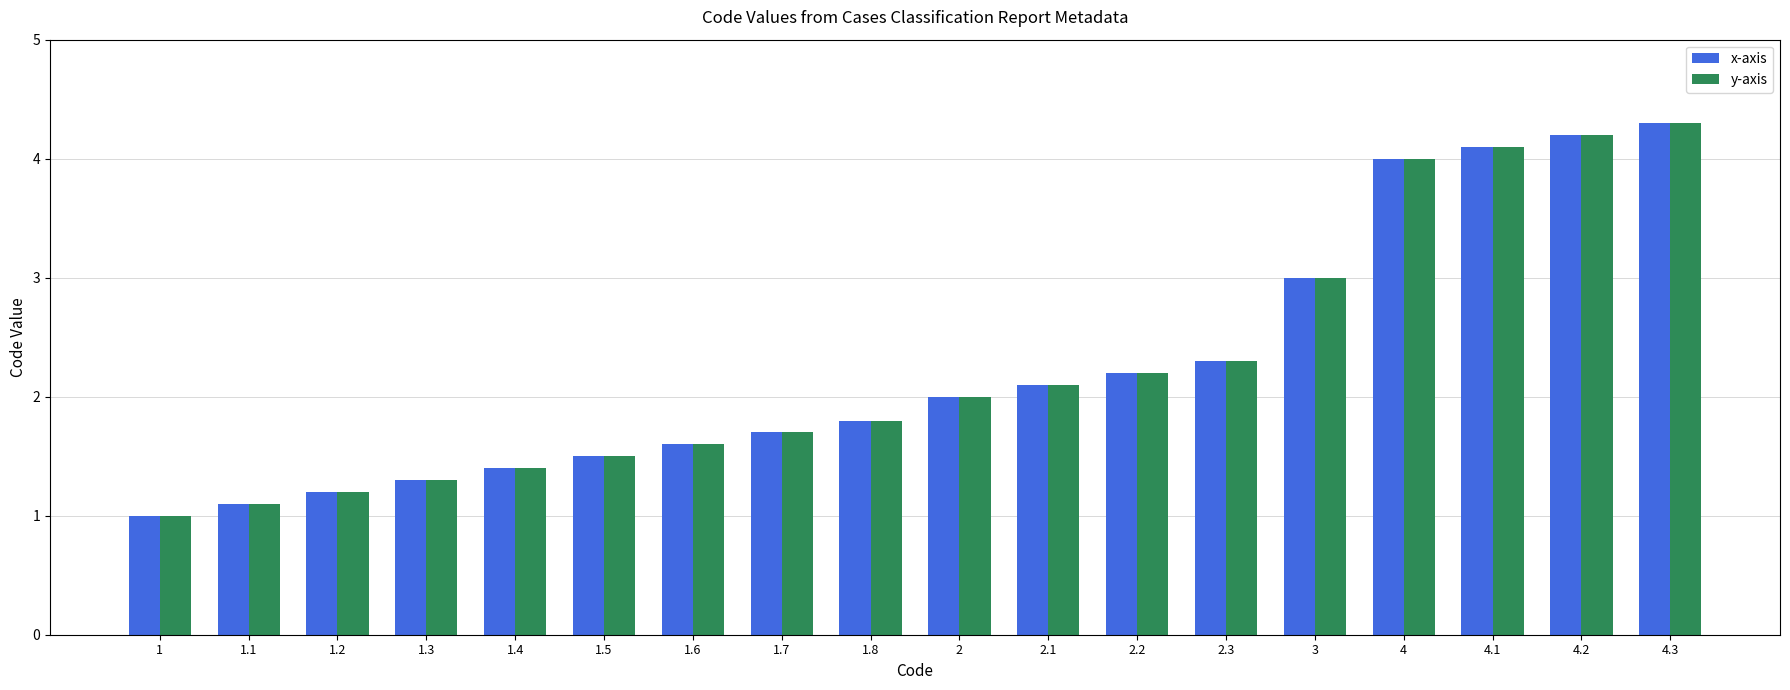

What is the total value across all series at 1.2?

2.4